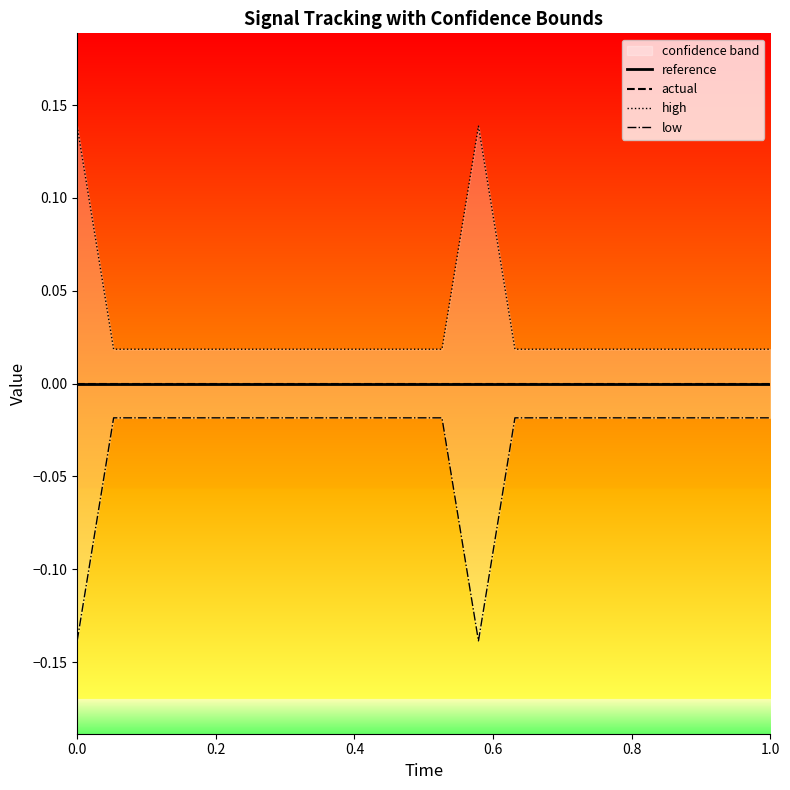

True or false: high has more than 1 points higher than both neighbors.

False